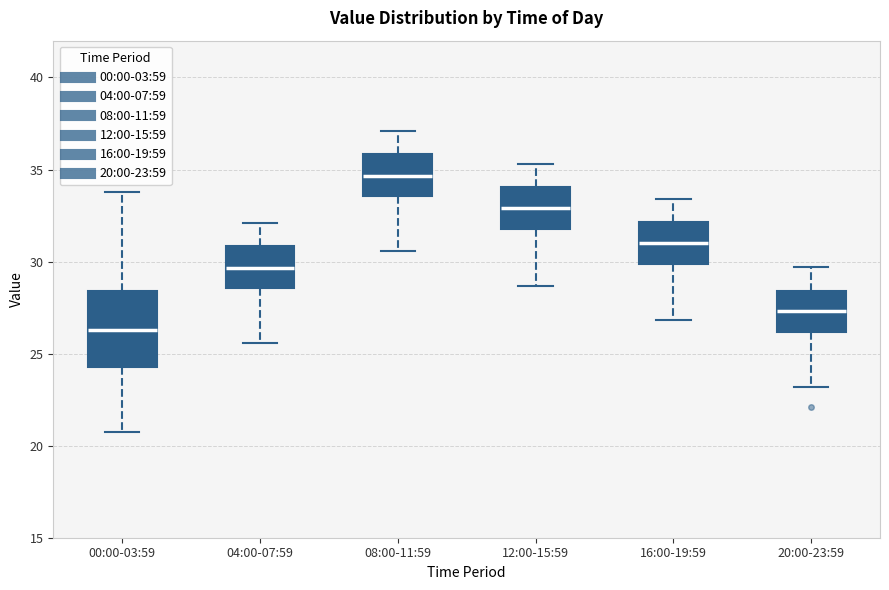

Which box has the highest median line?

08:00-11:59